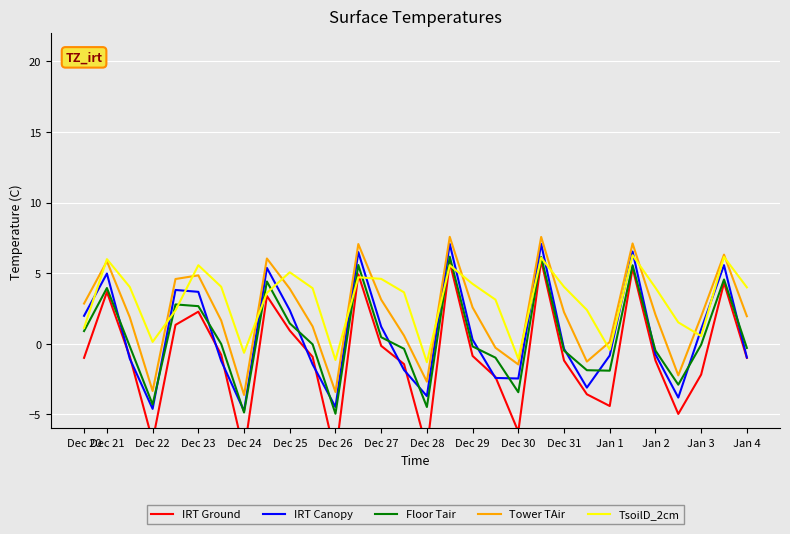

Is the value of Tower TAir at Dec 31 greater than the value of IRT Canopy at Jan 2?

Yes